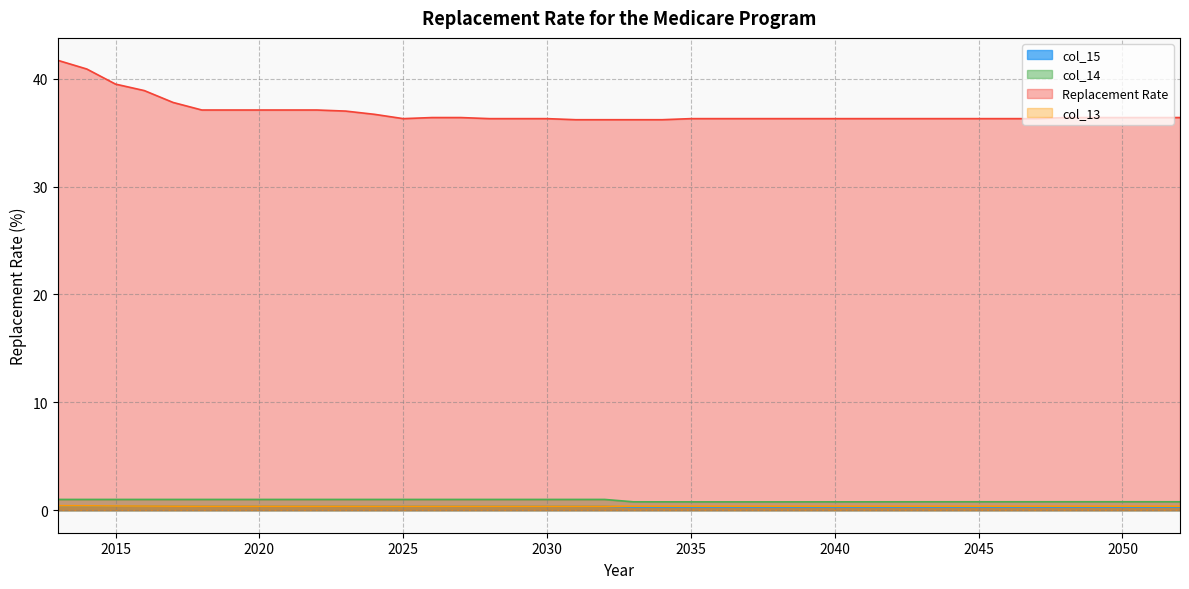

How many data points does each series have?

40